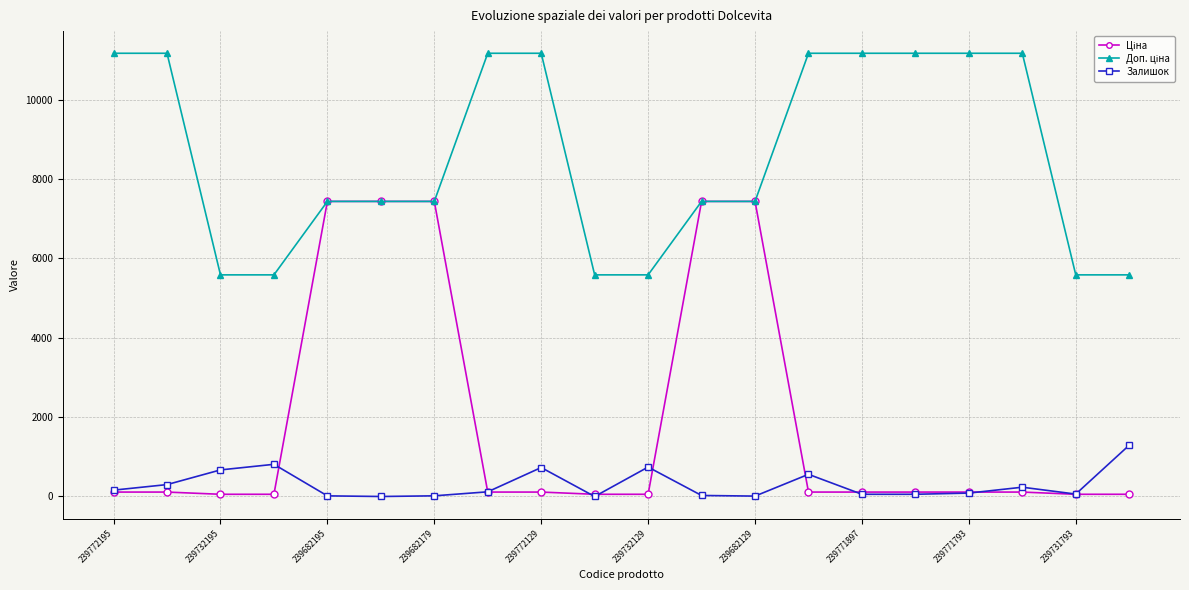

What is the difference between the second highest and second lowest values in the Залишок series?

811.0